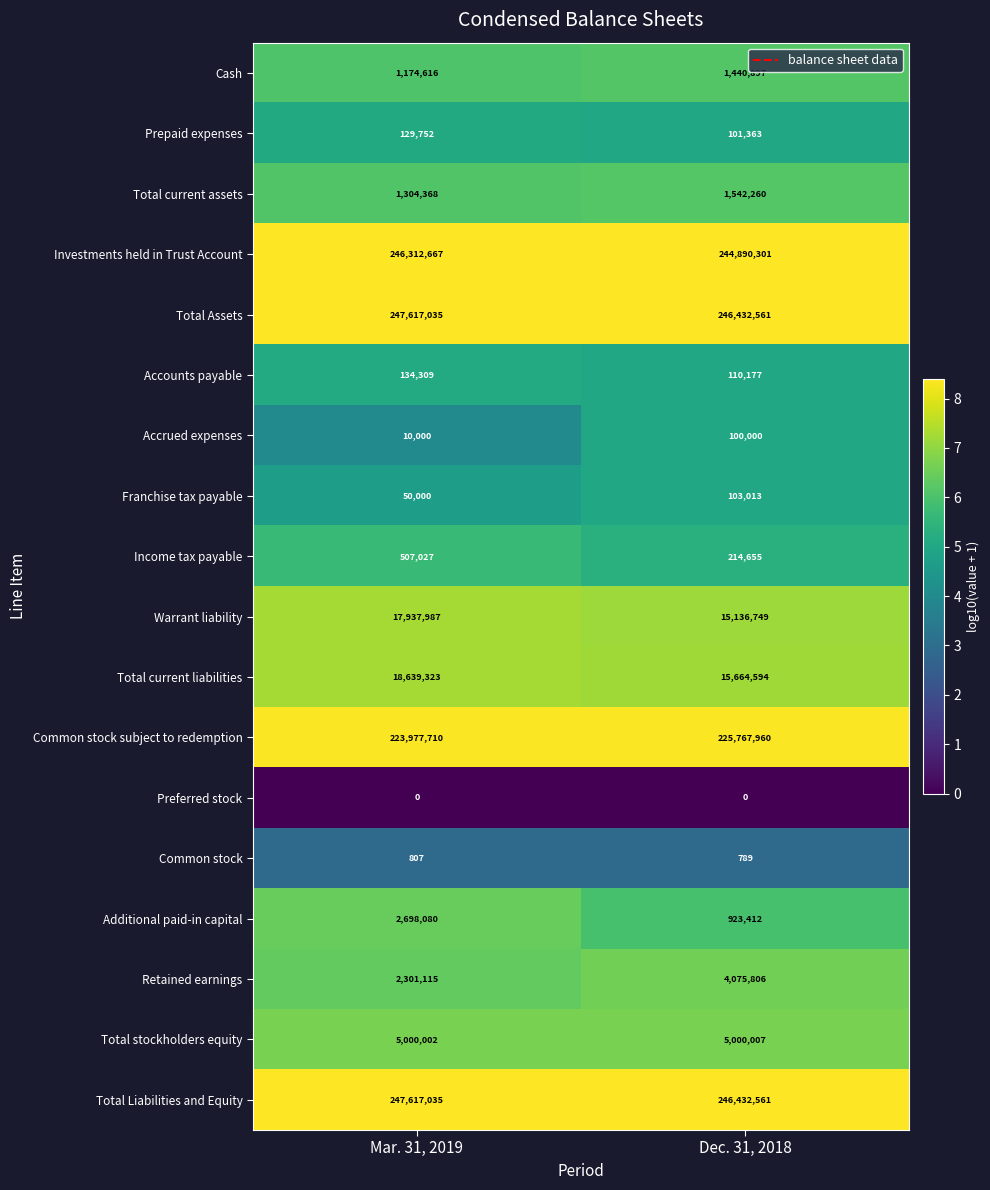

Is the value of Accounts payable at Mar. 31, 2019 greater than the value of Retained earnings at Dec. 31, 2018?

No